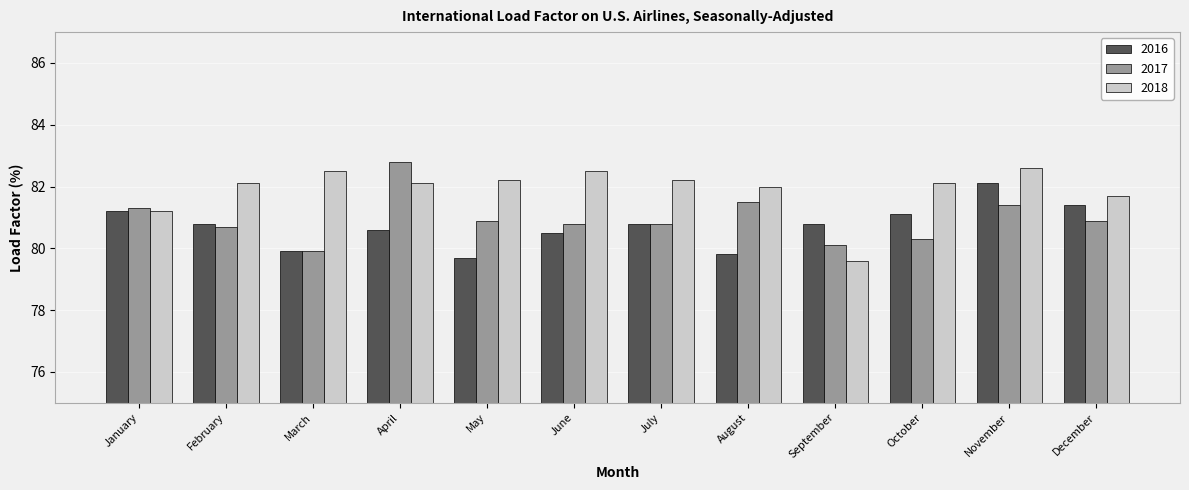

Rank the series by their maximum value, from lowest to highest.

2016, 2018, 2017